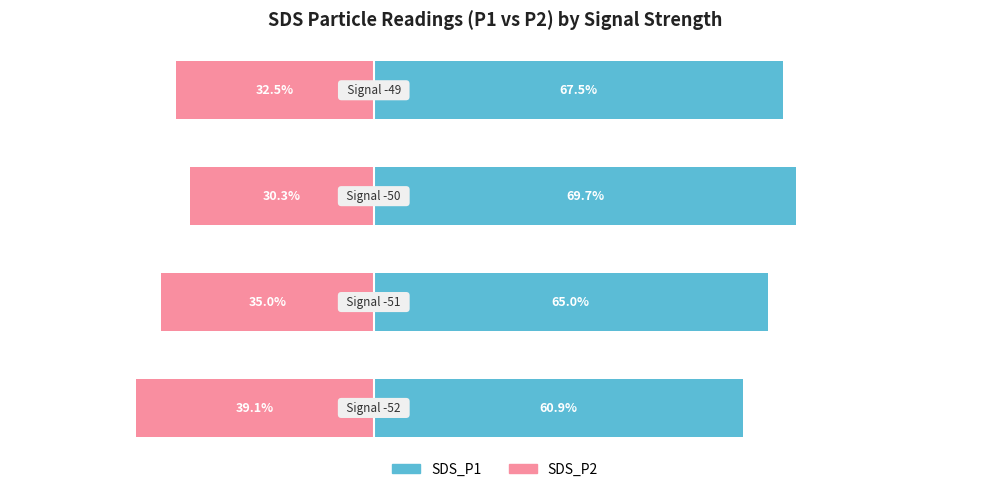

What is the difference between the maximum and minimum values in the SDS_P2 series?

8.8